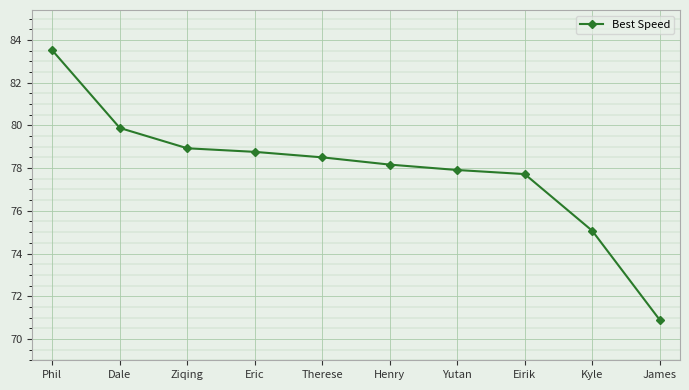

What is the value of the 6th point from the left?

78.2